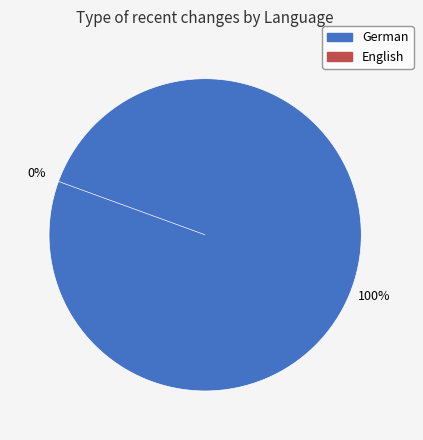

To the nearest percent, what portion does German represent?

100%